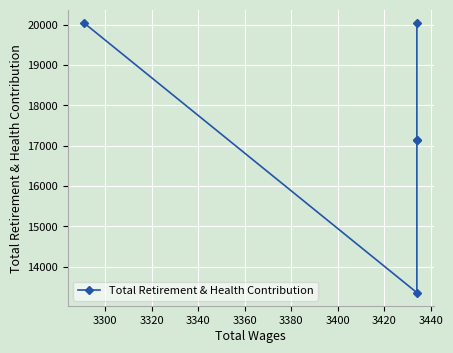

How many lines are shown in the chart?

1